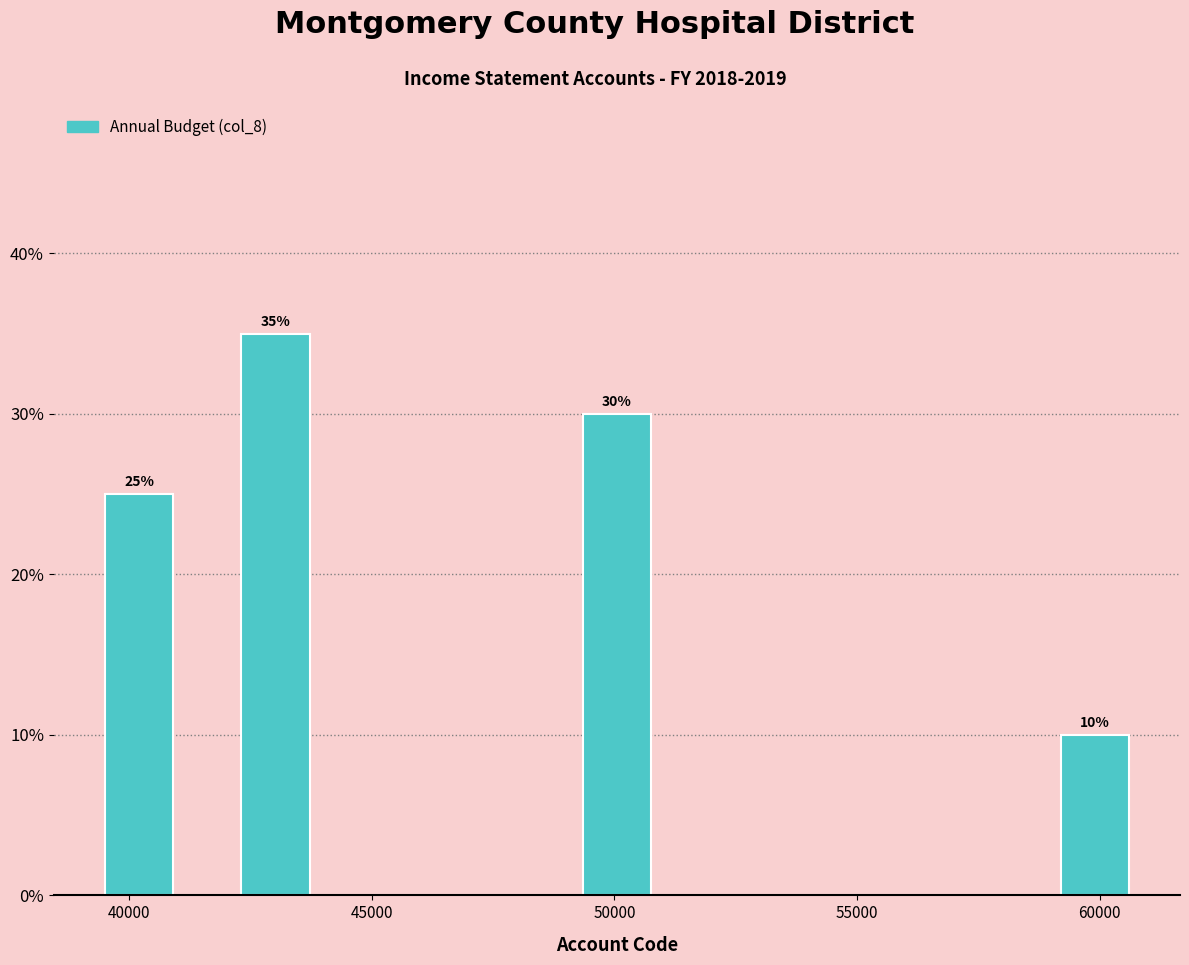

Read against the x-axis, roughly where is the centre of the tallest bar?

43000